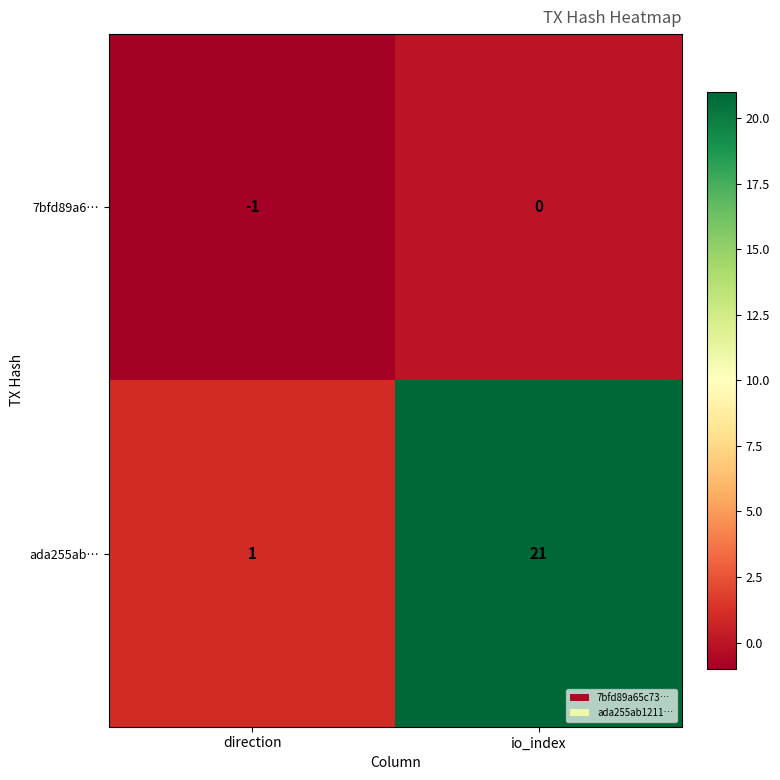

How many data points does each series have?

2